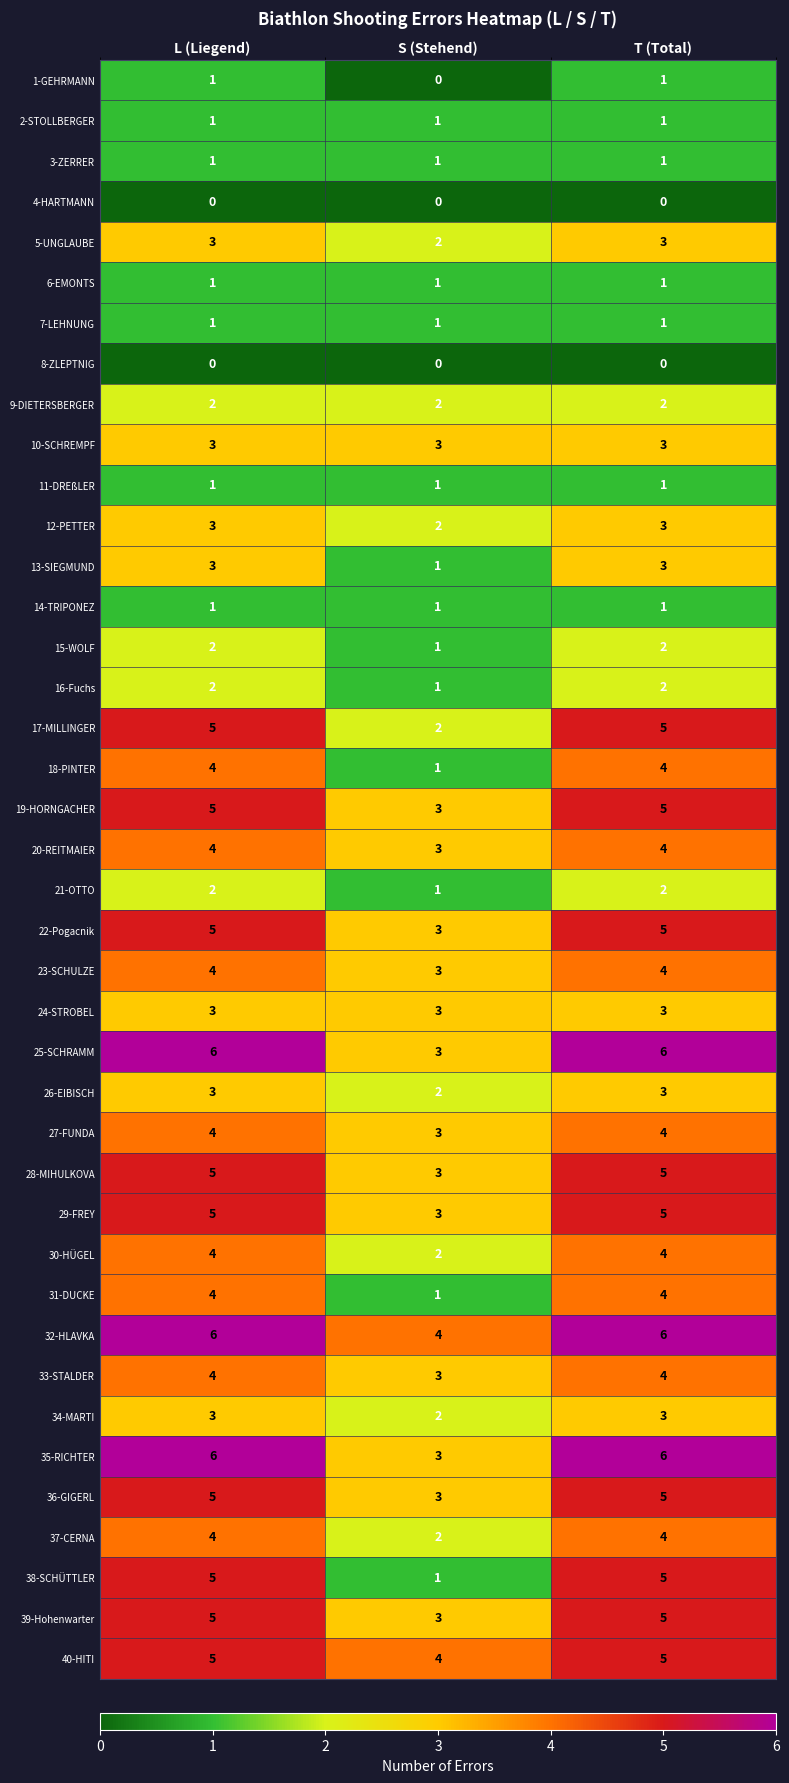

True or false: 38-SCHÜTTLER has a value of 5 at L (Liegend).

True